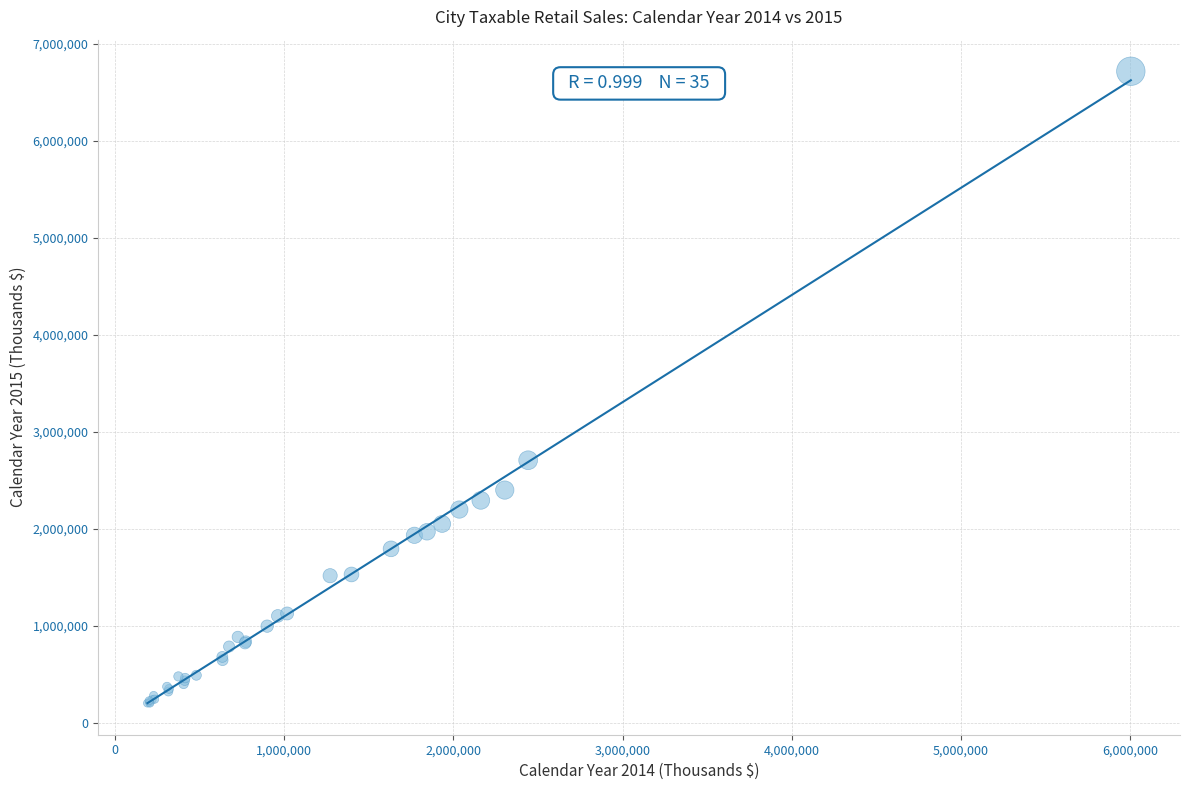

What Y value in the scatter plot is closest to 3457422?

2704459